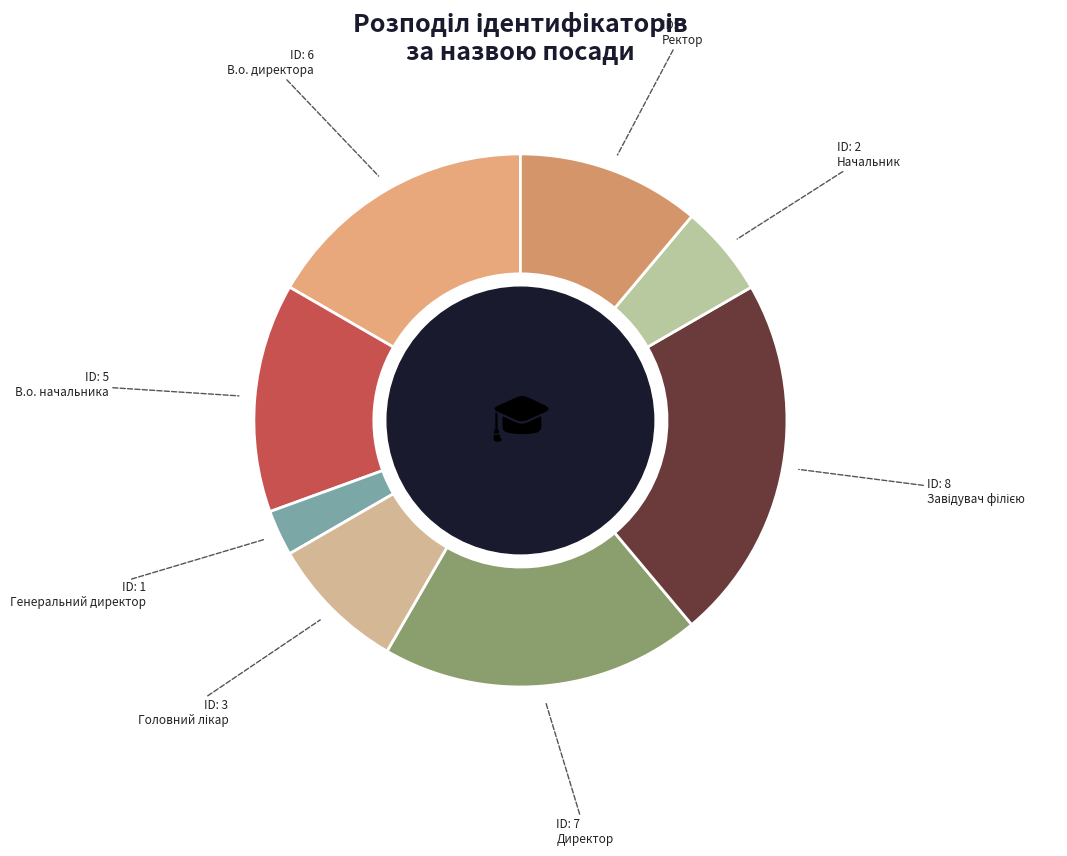

How many slices are in this pie chart?

8